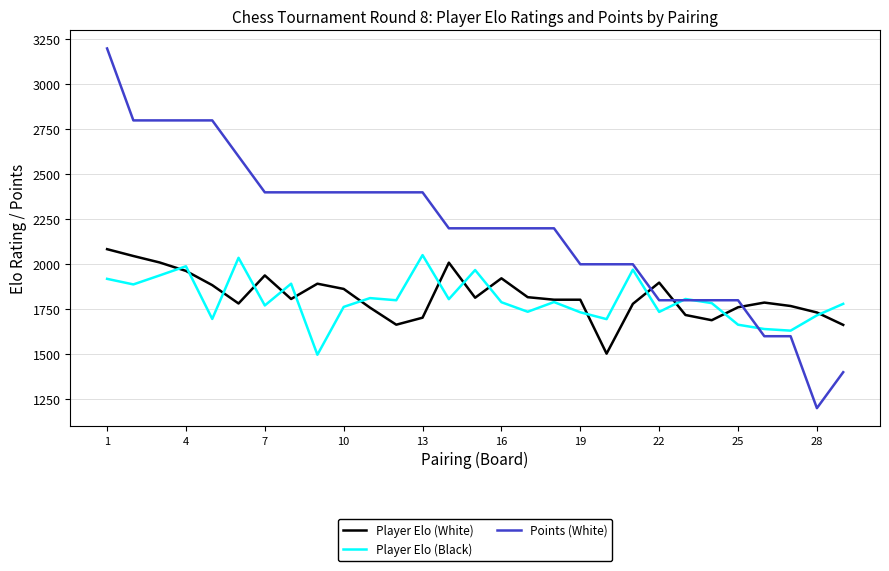

Which series has the largest total across all categories?

Points (White)